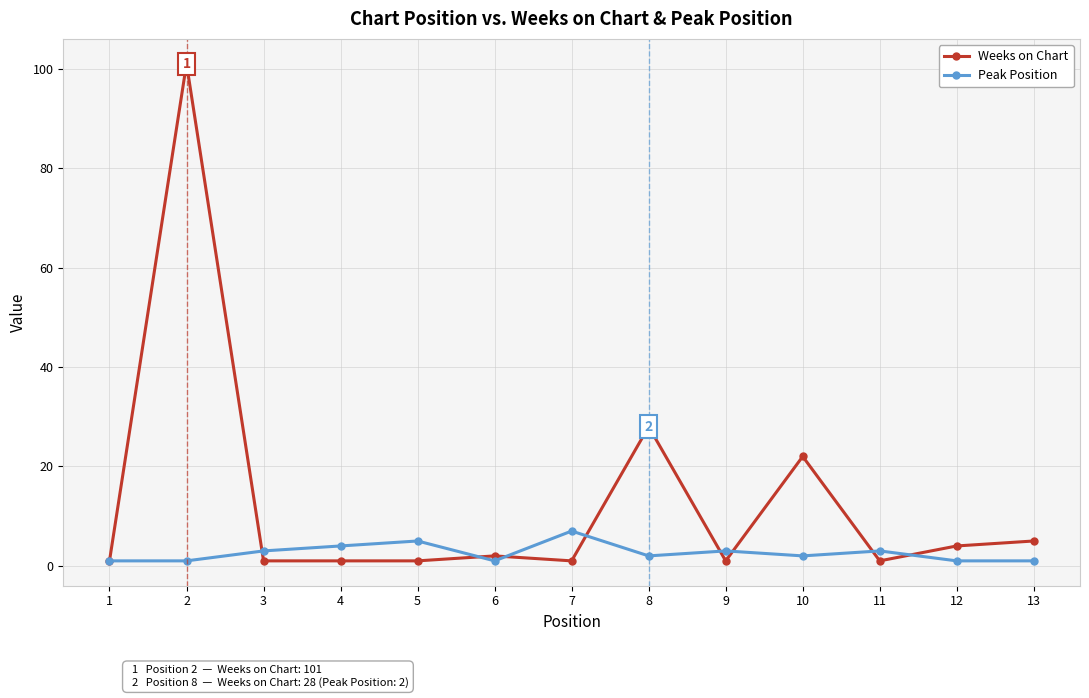

What is the difference between the maximum and minimum values in the Weeks on Chart series?

100